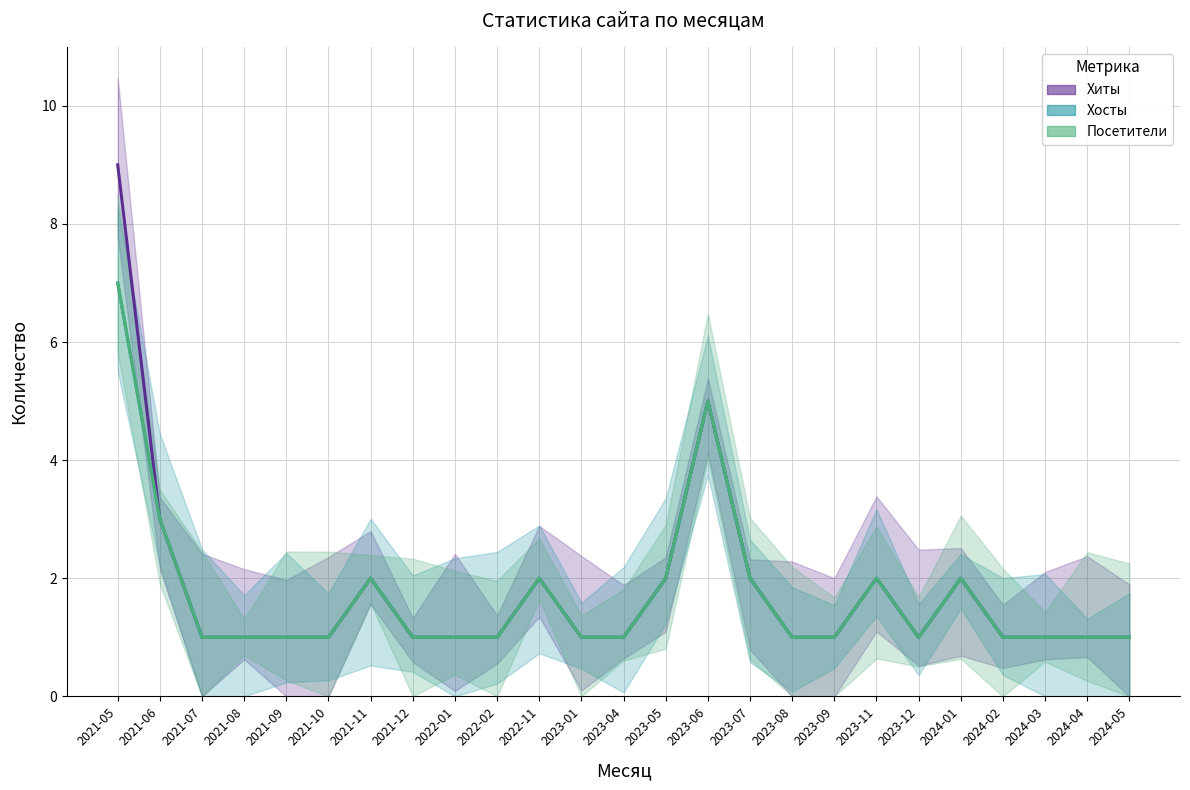

At which category is the sum across all series the highest?

2021-05